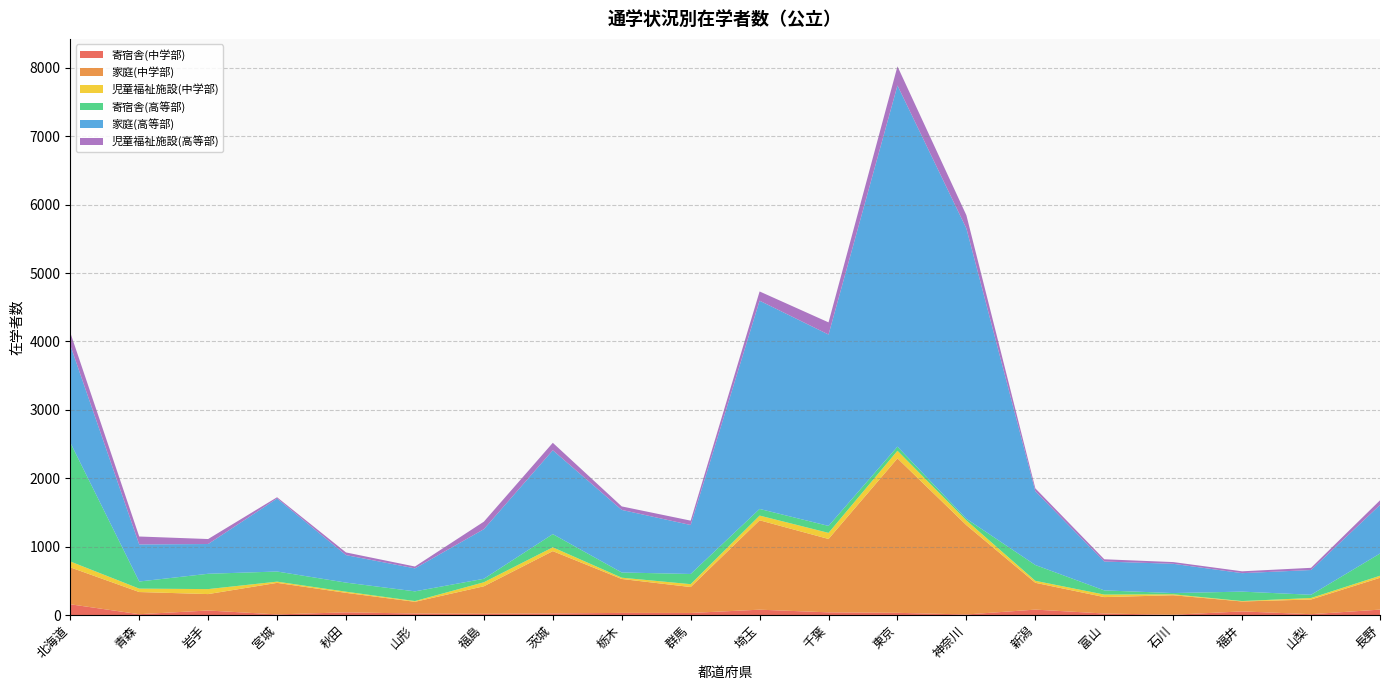

Reading left to right, transcribe all the data shown in this chart.

寄宿舎(中学部): 157	12	66	9	39	22	18	23	31	30	78	39	32	8	79	22	4	53	12	79
家庭(中学部): 540	324	240	461	285	171	402	911	496	379	1307	1073	2258	1306	392	240	285	145	215	465
児童福祉施設(中学部): 86	50	73	18	17	11	59	56	19	42	69	89	112	69	29	37	14	6	22	30
寄宿舎(高等部): 1739	104	224	148	133	142	51	193	76	149	97	102	60	24	231	61	18	138	47	325
家庭(高等部): 1423	542	435	1067	402	336	725	1226	915	716	3045	2798	5281	4245	1078	422	428	270	362	710
児童福祉施設(高等部): 185	116	73	19	39	27	110	109	51	64	135	178	280	193	43	33	25	27	32	68